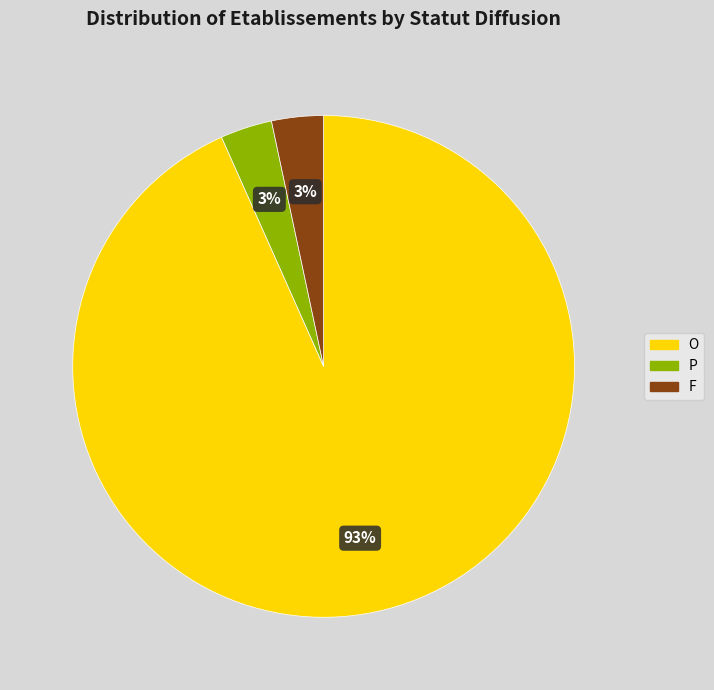

Which slice represents more than half of the pie?

O